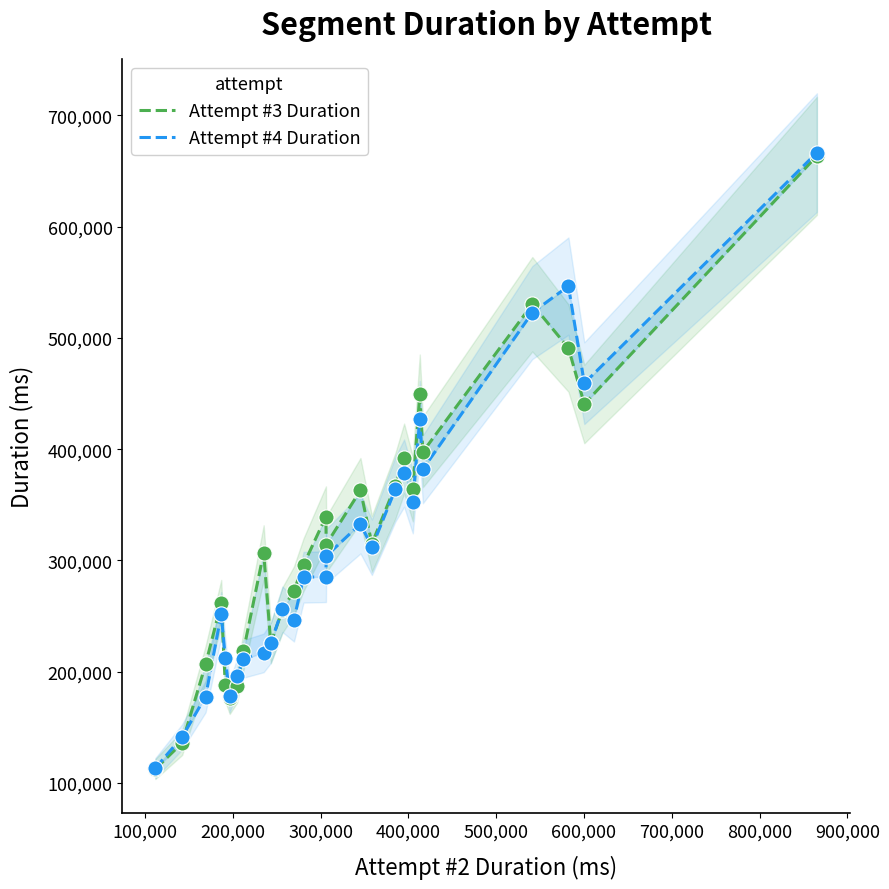

Which series reaches the minimum Y coordinate?

Attempt #3 Duration